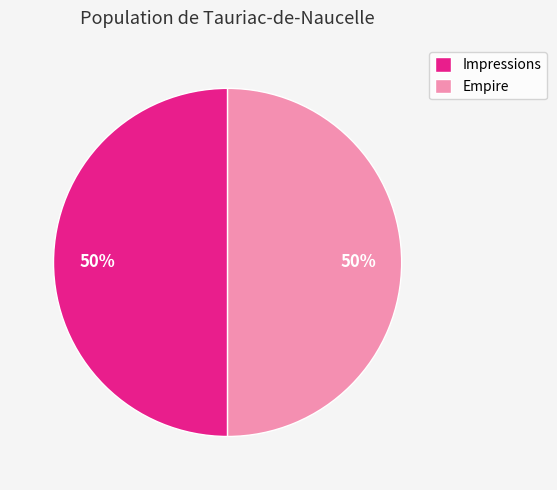

To the nearest percent, what is the average slice percentage?

50%